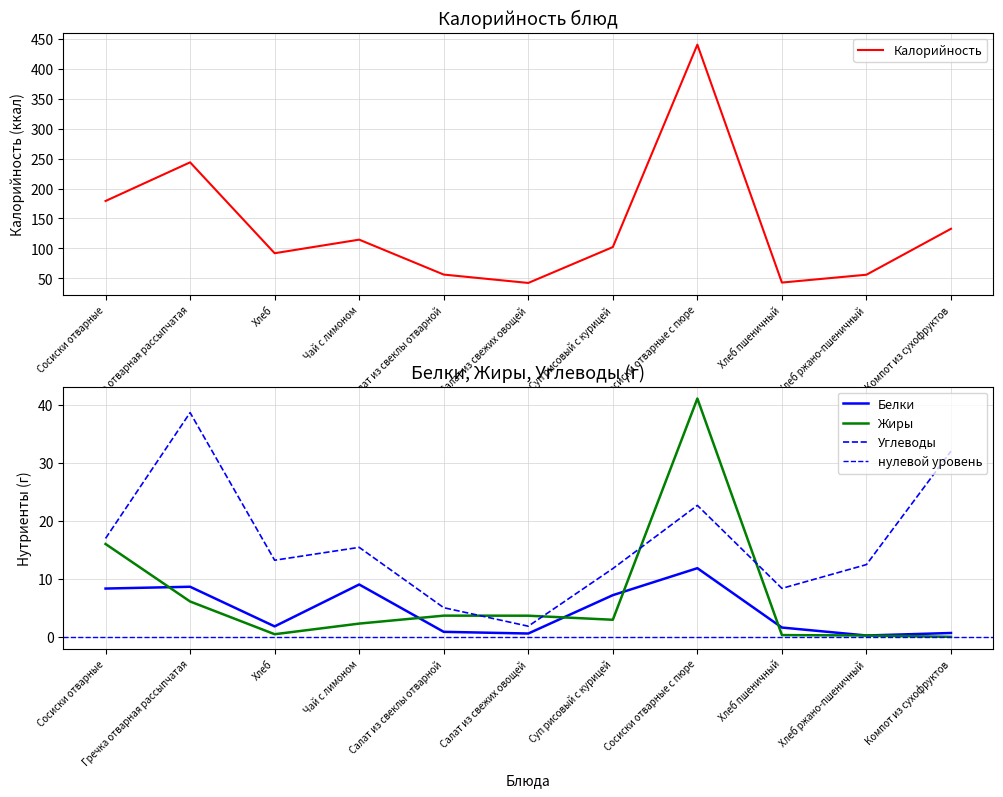

Reading left to right, list all the values displayed in this chart.

Калорийность: 179.2	243.8	92.0	114.7	56.3	42.4	102.3	440.2	43.0	56.1	132.8
Белки: 8.3	8.6	1.8	9.0	0.9	0.6	7.2	11.8	1.6	0.2	0.7
Жиры: 16.0	6.1	0.5	2.3	3.6	3.6	2.9	41.1	0.3	0.2	0.0
Углеводы: 17.0	38.6	13.2	15.4	5.0	1.8	11.8	22.6	8.3	12.4	32.0